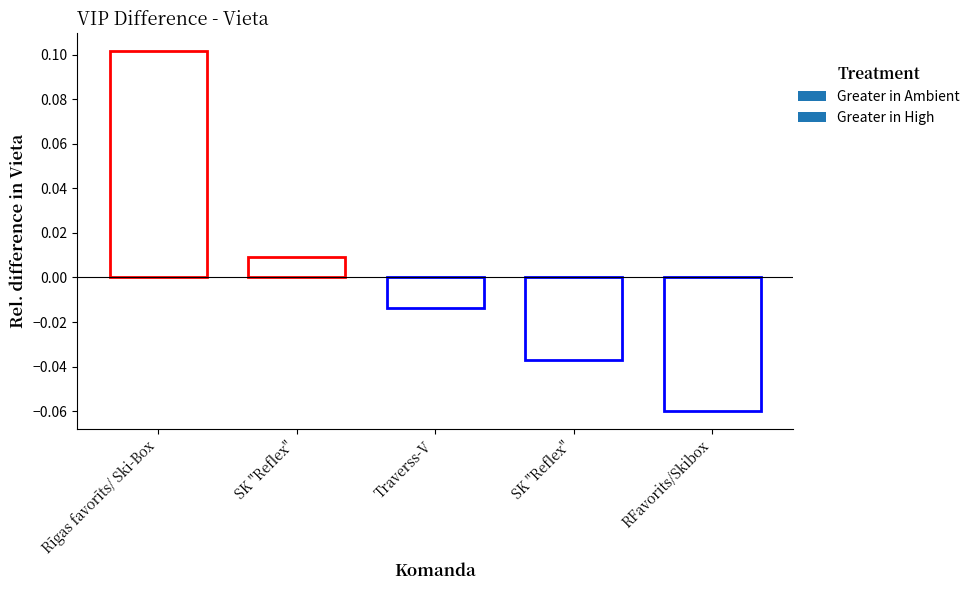

List the labels in order of value, largest first.

Rīgas favorīts/ Ski-Box, SK "Reflex", Traverss-V, SK "Reflex", RFavorits/Skibox